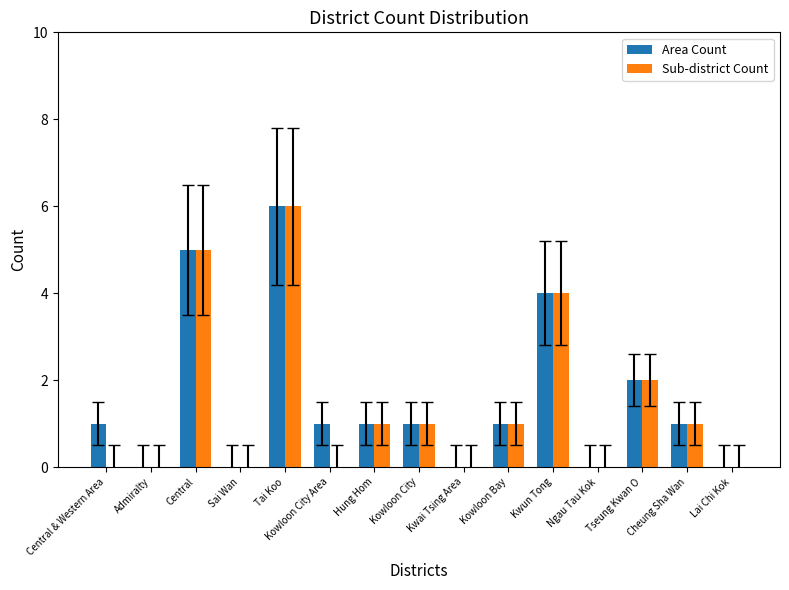

Does the chart contain stacked bars?

No